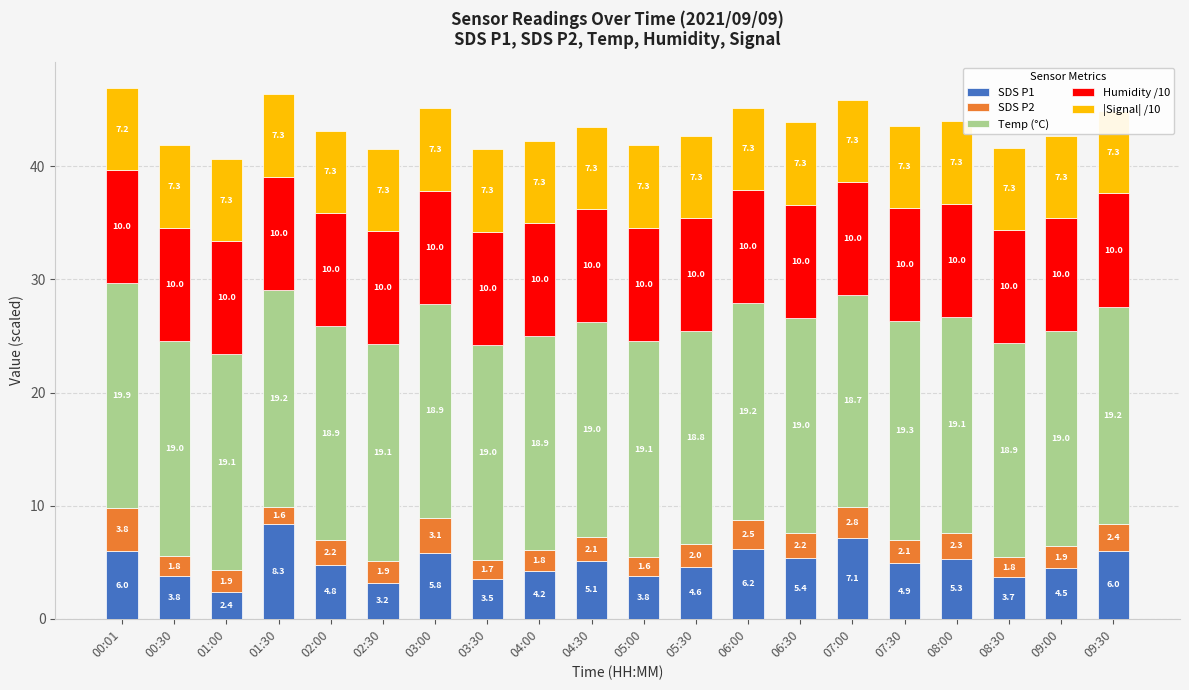

Which category has the highest value in the Temp (°C) series?

00:01